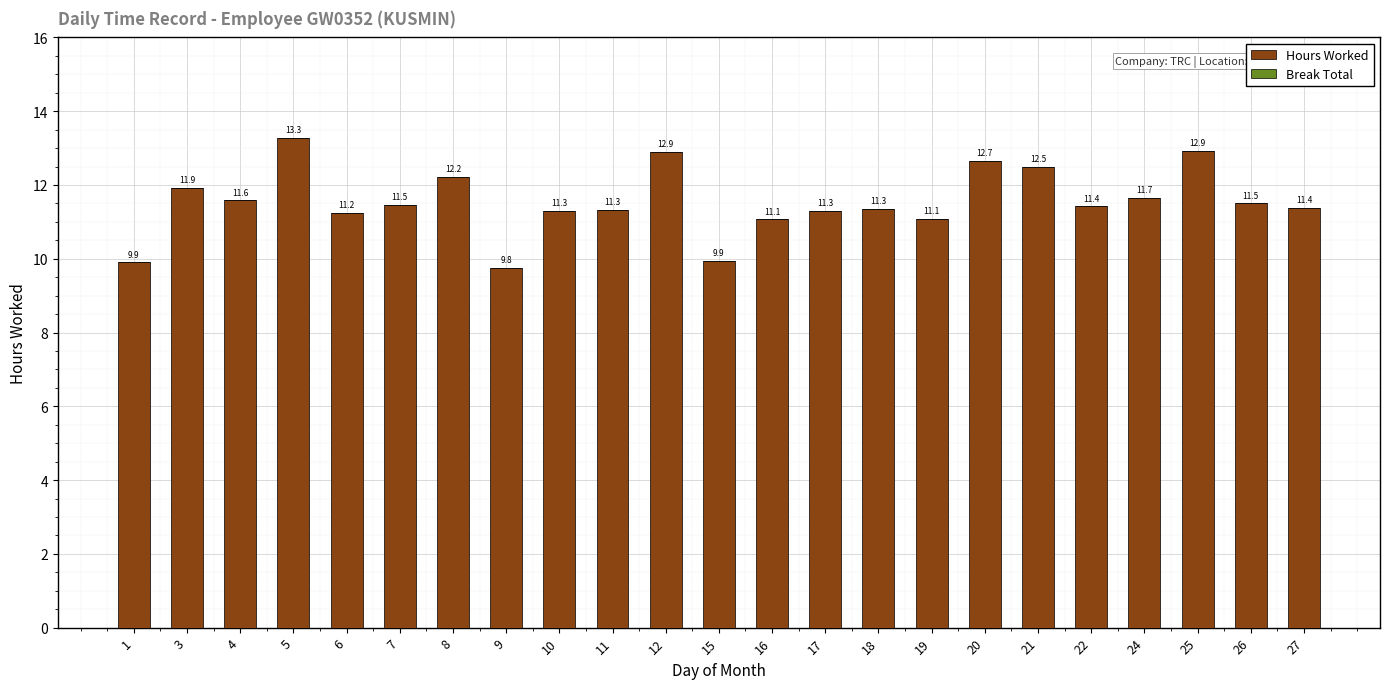

Between 6 and 21, which is larger?

21